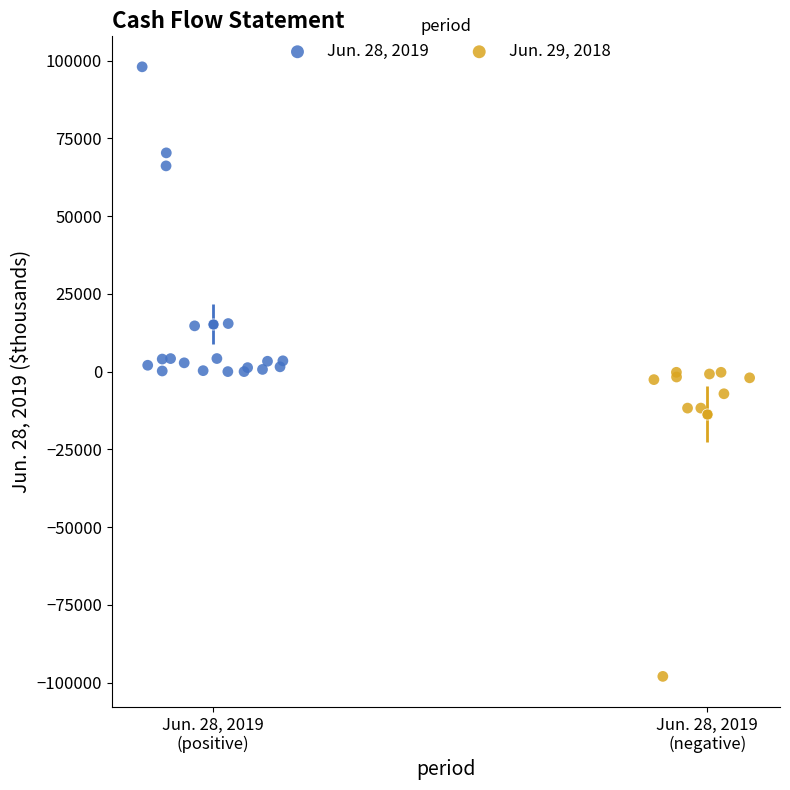

Which series reaches the minimum Y coordinate?

Jun. 29, 2018